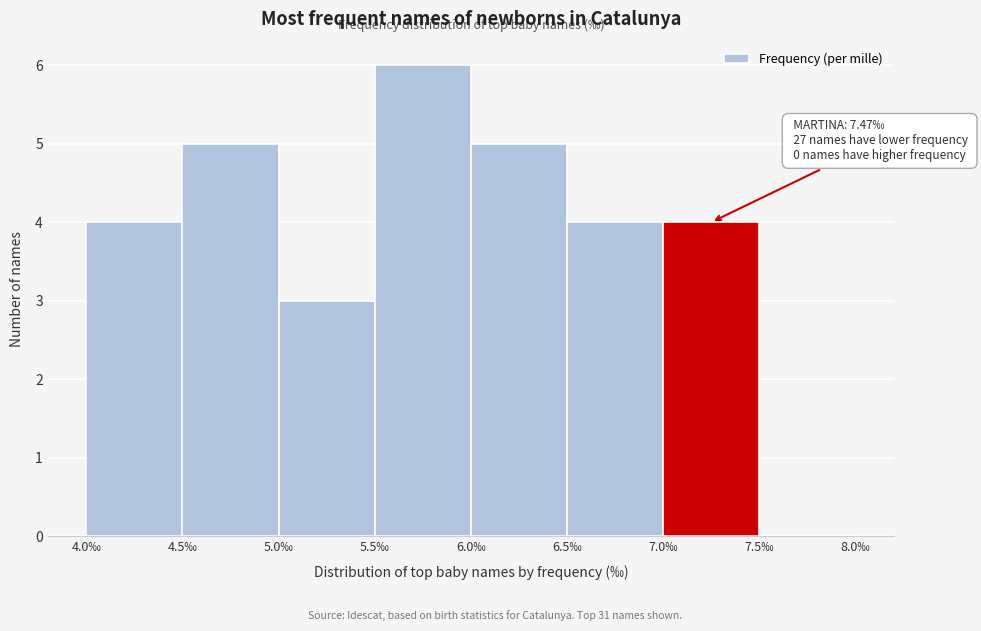

Which range on the x-axis has the tallest bar?

5.5 to 6.0